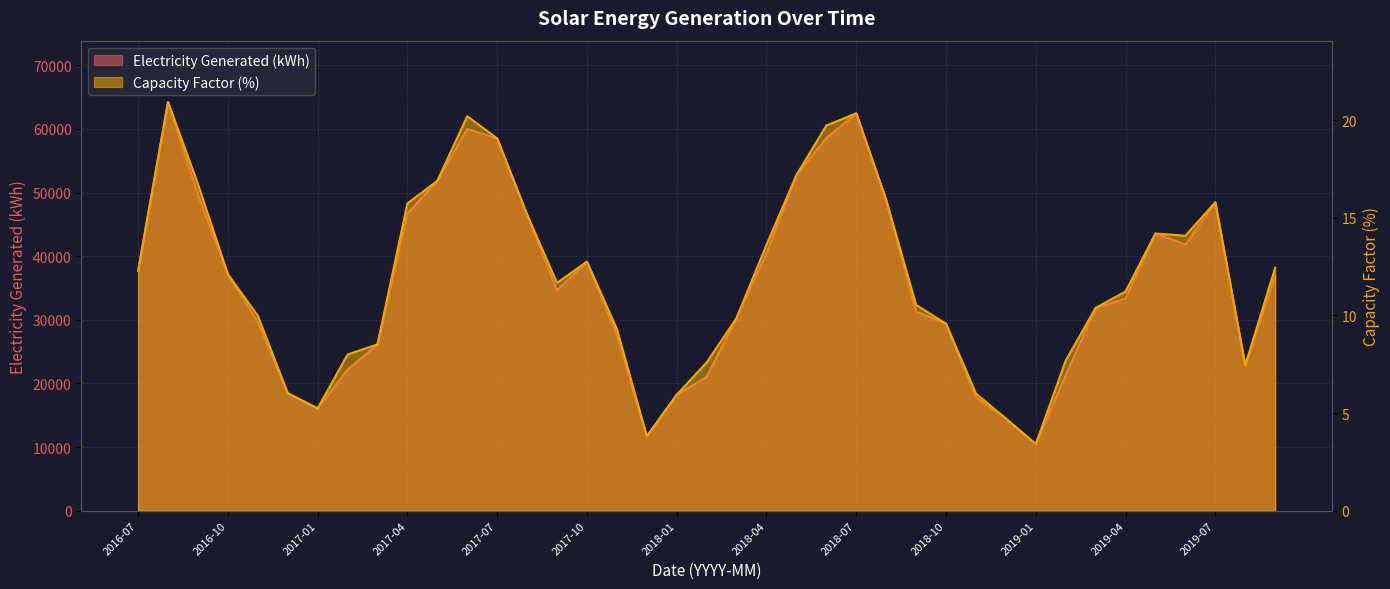

Reading left to right, transcribe all the data shown in this chart.

Electricity Generated (kWh): 37693.0	64245.1	49660.3	37142.0	29658.1	18473.9	16060.6	22174.8	26128.5	46730.7	51840.8	60010.2	58501.0	46528.0	34633.5	39133.3	27655.0	11678.0	18216.7	21036.8	30289.2	40432.1	52727.8	58570.9	62464.0	48848.6	31283.9	29383.5	17816.9	14482.1	10455.4	21299.9	31872.4	33343.1	43559.8	41839.4	48477.1	22833.9	36955.1
Capacity Factor (%): 12.3	20.9	16.7	12.1	10.0	6.0	5.2	8.0	8.5	15.7	16.9	20.2	19.1	15.2	11.7	12.8	9.3	3.8	5.9	7.6	9.9	13.6	17.2	19.7	20.4	15.9	10.5	9.6	6.0	4.7	3.4	7.7	10.4	11.2	14.2	14.1	15.8	7.4	12.4